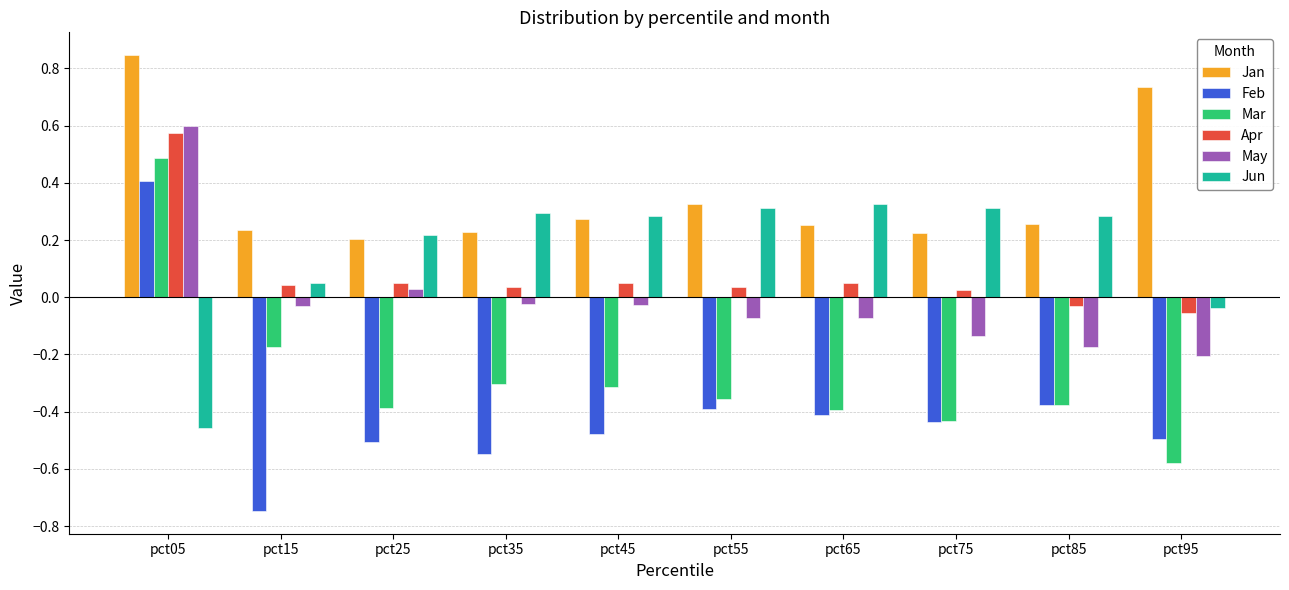

Does the chart contain any negative values?

Yes